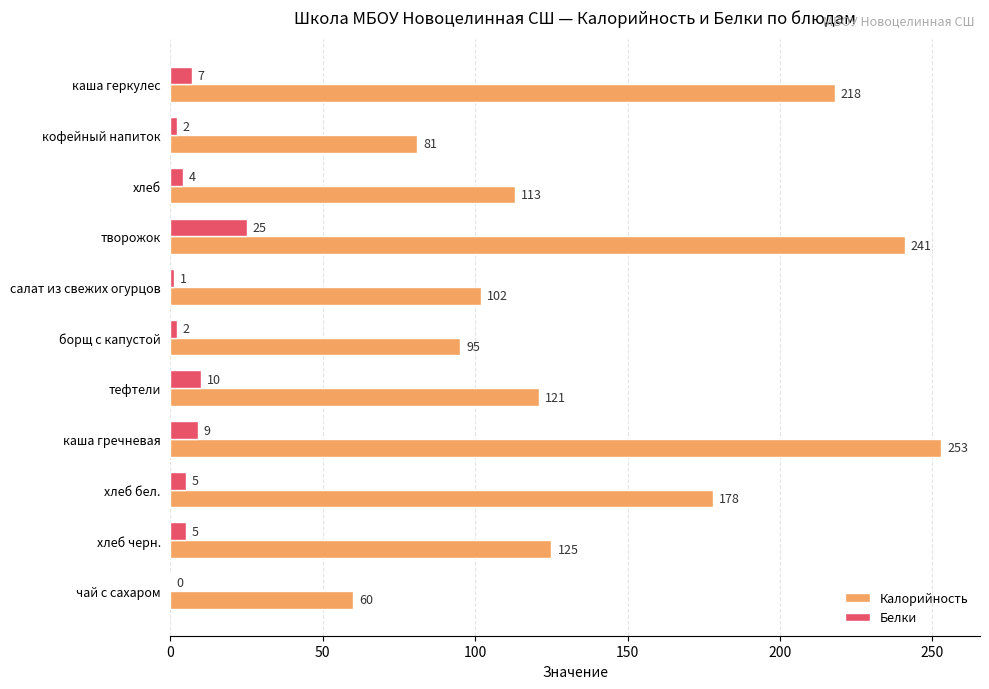

Which series changed the most between кофейный напиток and каша гречневая?

Калорийность